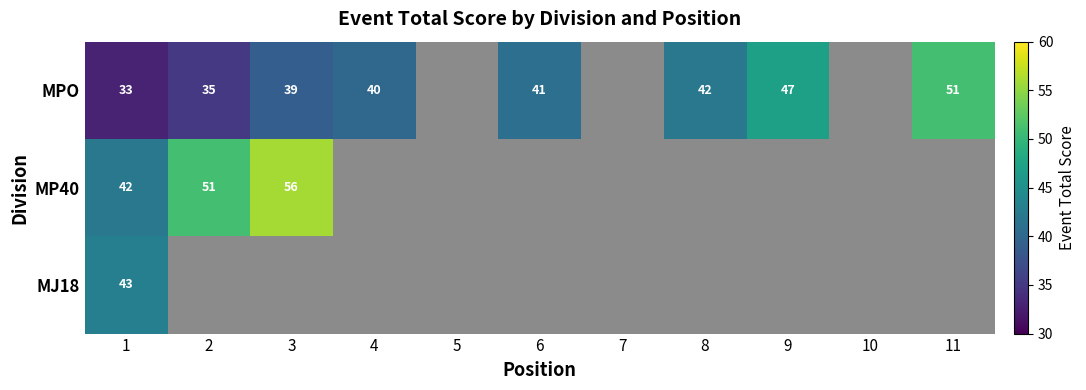

The MPO series shows 47 at 9. True or false?

True